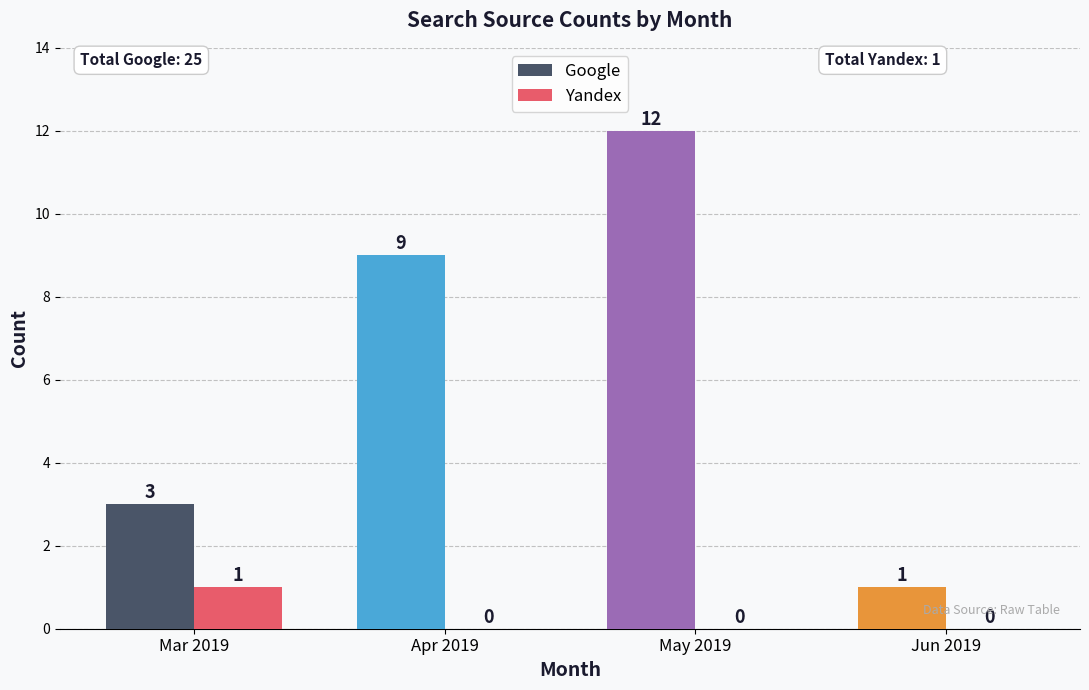

What is the sum of all Google values?

25